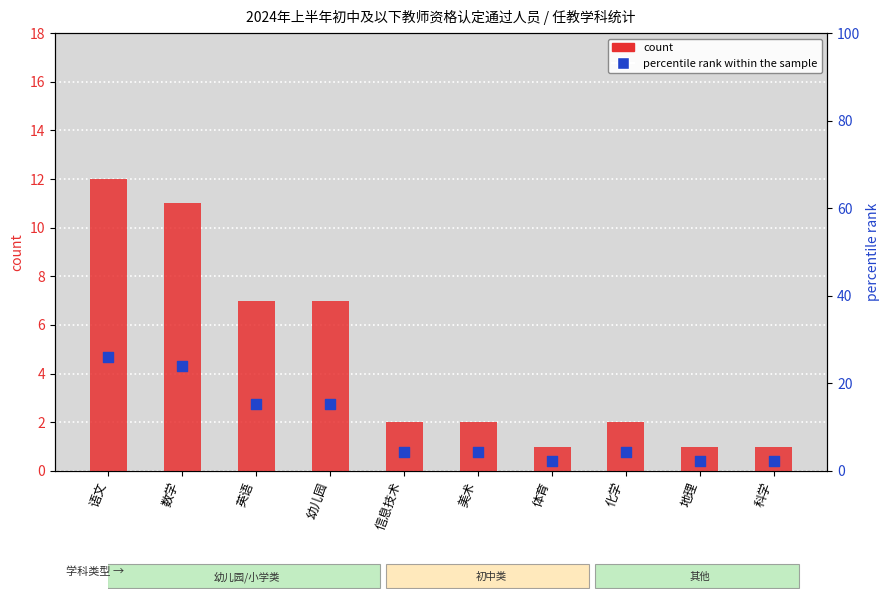

At which category is the sum across all series the highest?

语文